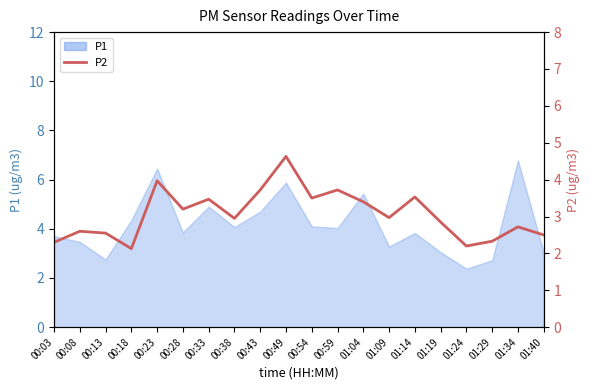

Where is the first local minimum?

00:18